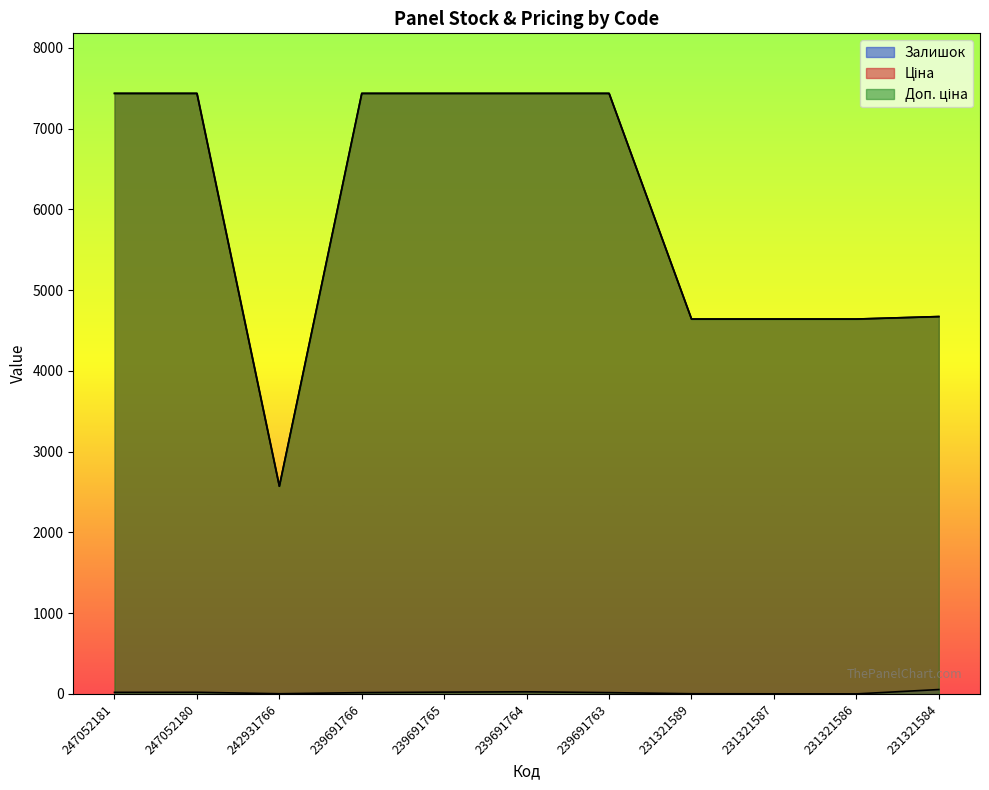

What is the sum of all Залишок values?

189.0